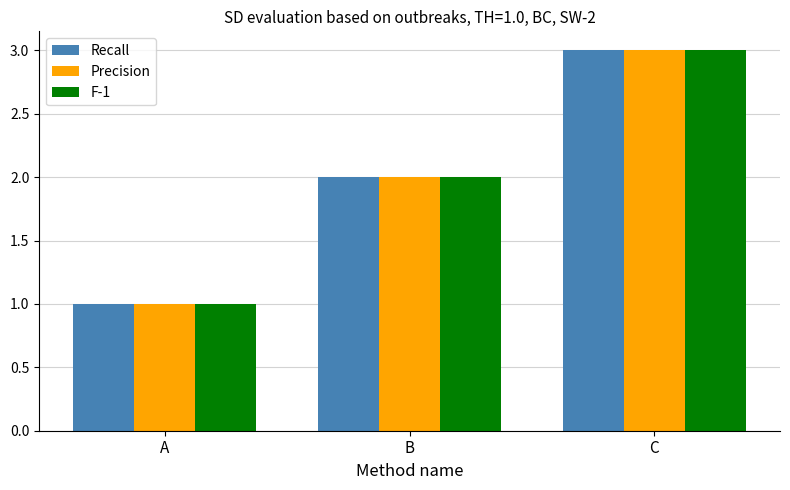

What is the average value of the Recall series?

2